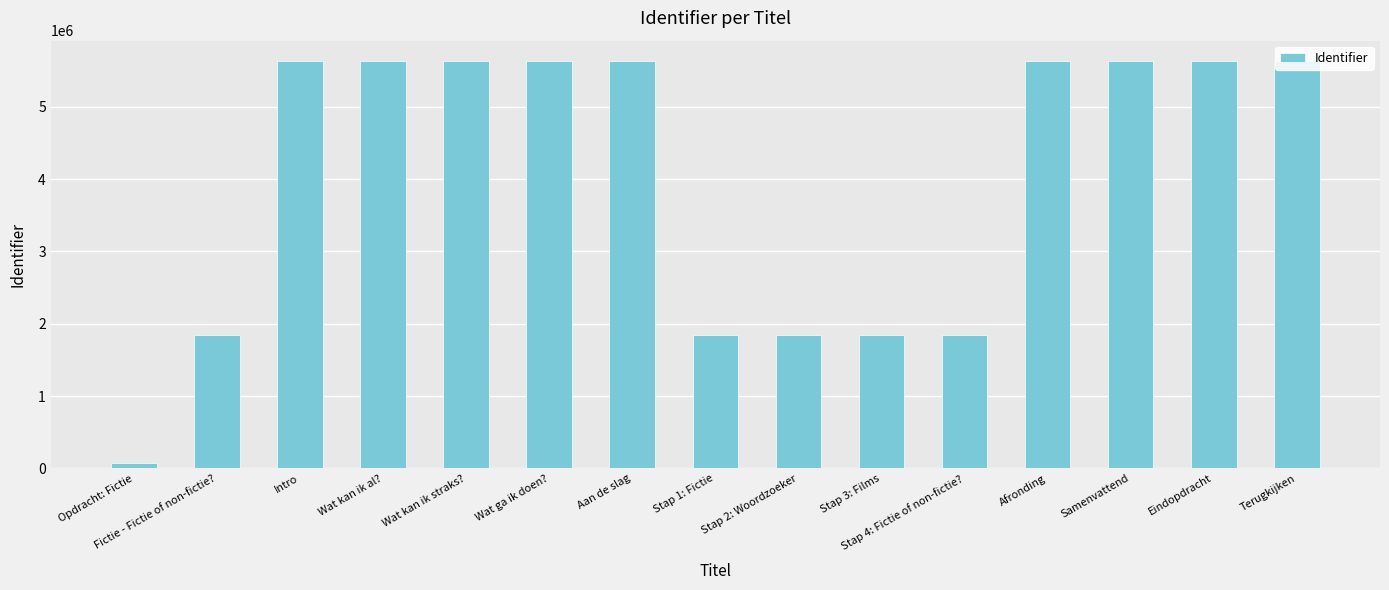

What is the smallest value displayed?

74496